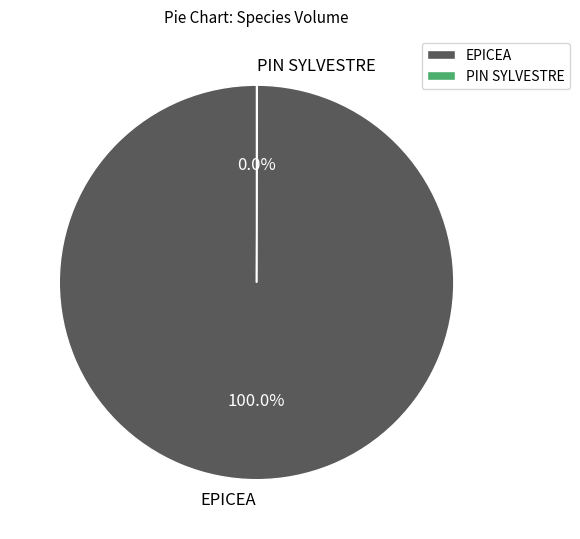

Does EPICEA represent more than half of the total?

Yes